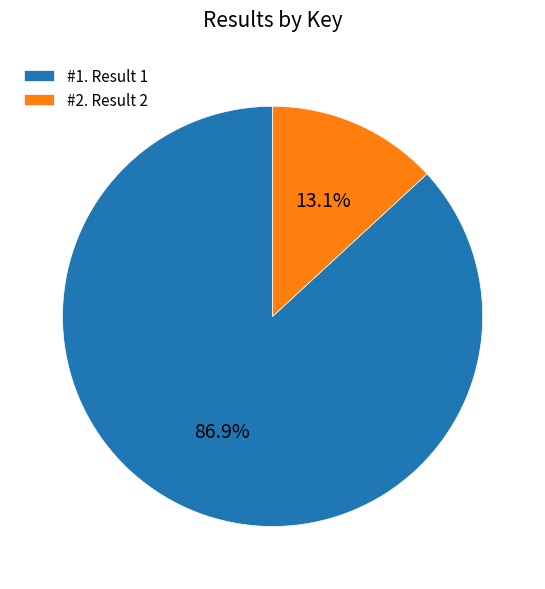

What is the total percentage of #2. Result 2 and #1. Result 1?

100.0%